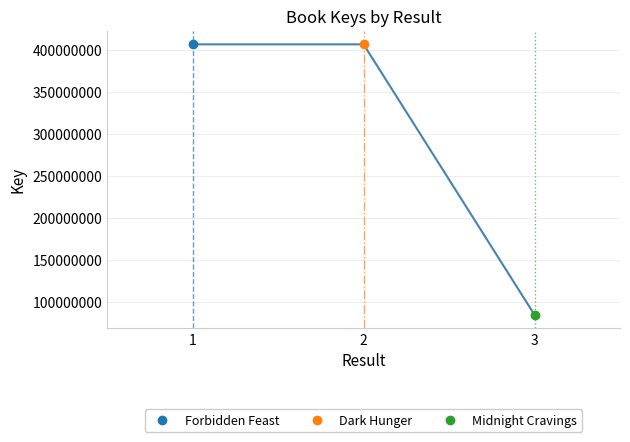

How many lines are shown in the chart?

3